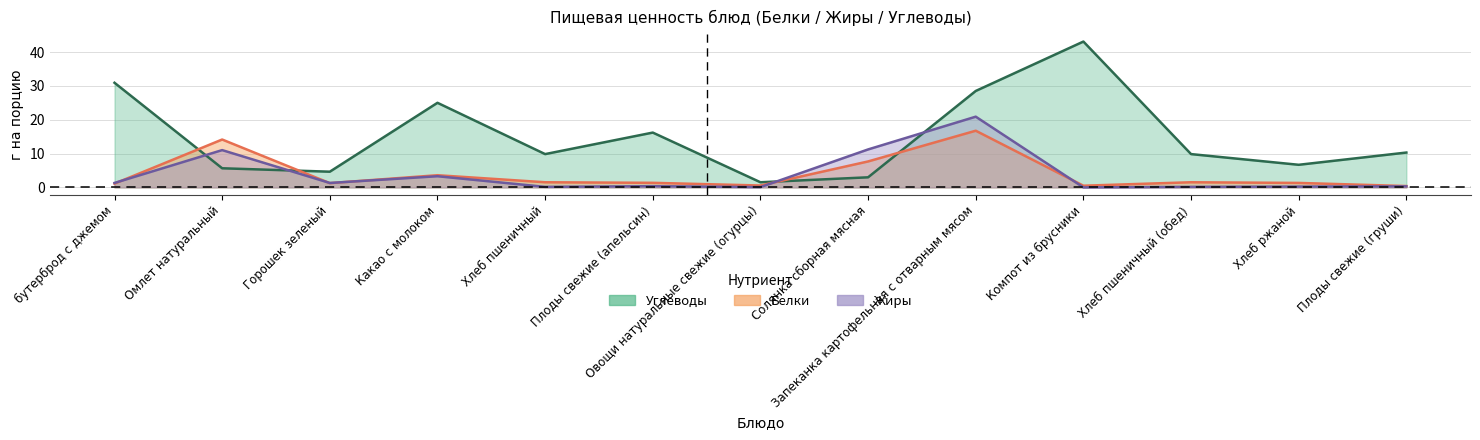

What is the sum of all Жиры values?

50.4